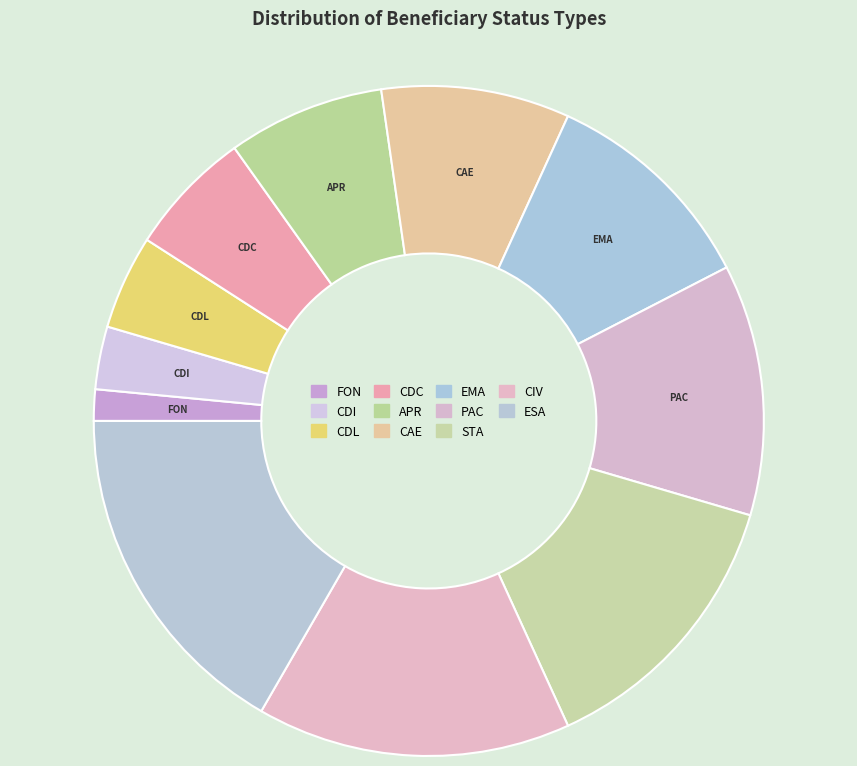

How many segments does this pie chart have?

11